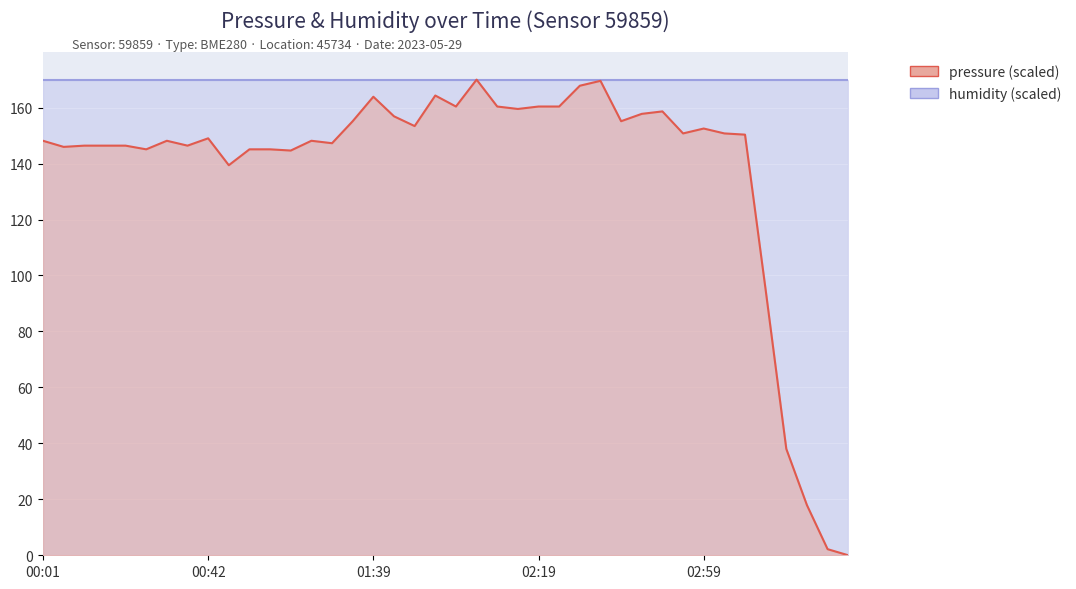

Rank the categories by value from highest to lowest.

02:04, 02:34, 02:29, 01:54, 01:39, 01:59, 02:09, 02:19, 02:24, 02:14, 02:49, 02:44, 01:44, 01:34, 02:39, 01:49, 02:59, 02:54, 03:04, 03:09, 00:42, 00:01, 00:32, 01:12, 01:28, 00:11, 00:16, 00:21, 00:37, 00:06, 00:26, 00:57, 01:02, 01:07, 00:47, 03:14, 03:19, 03:24, 03:29, 03:34